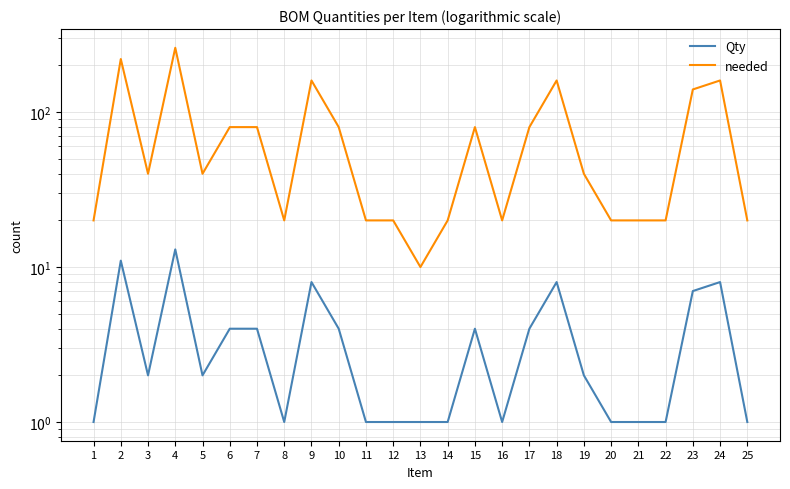

Which has a higher value, 4 or 21?

4